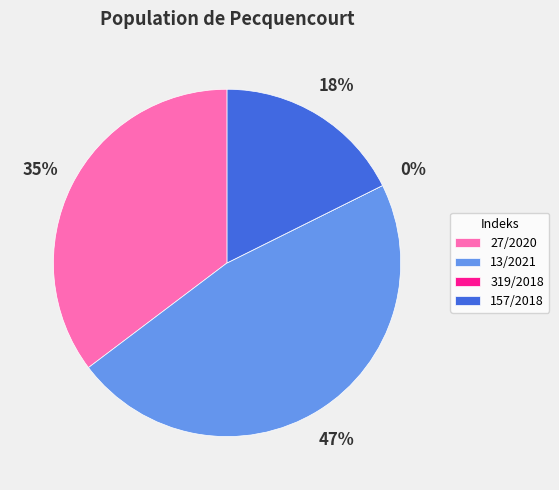

Is there a majority slice in this chart?

No